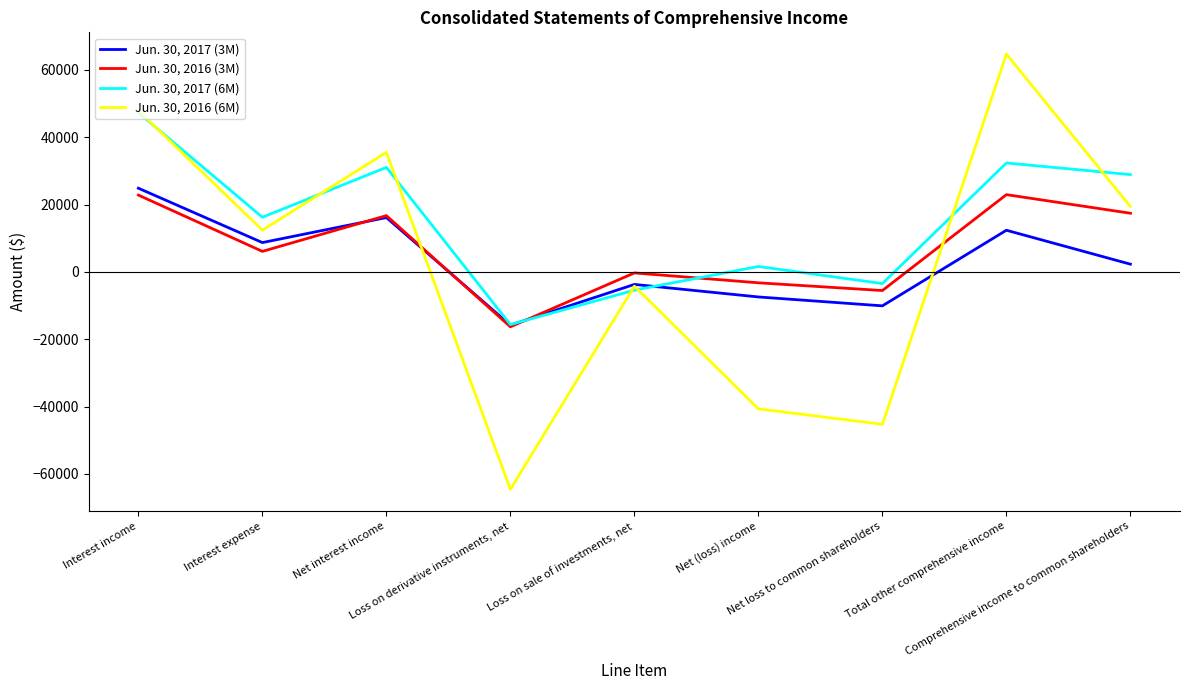

Is it true that Jun. 30, 2016 (6M) equals -64561 at Loss on derivative instruments, net?

True